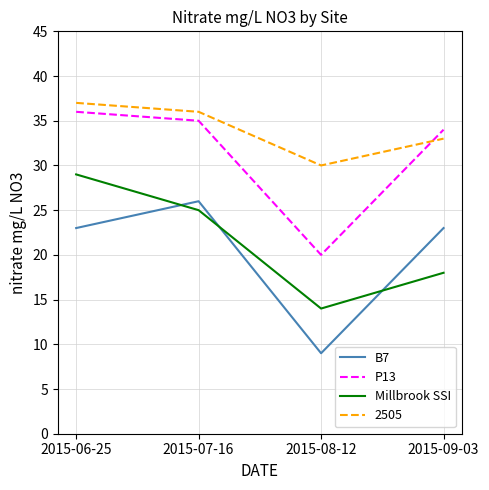

At which category does B7 reach its first local valley?

2015-08-12